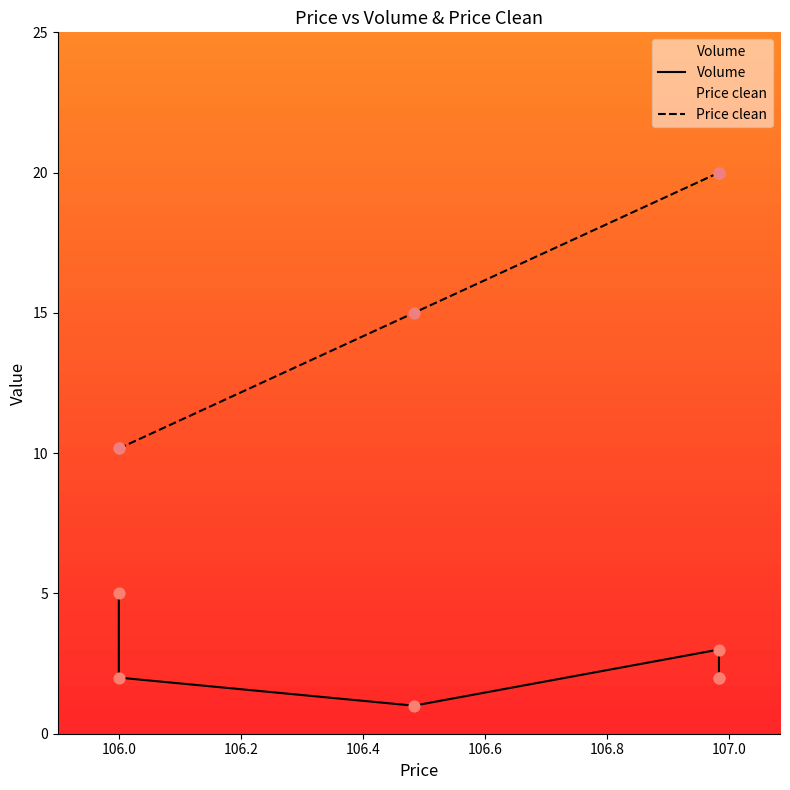

Is the value of Volume at 106.6 greater than the value of Price clean at 106.8?

No